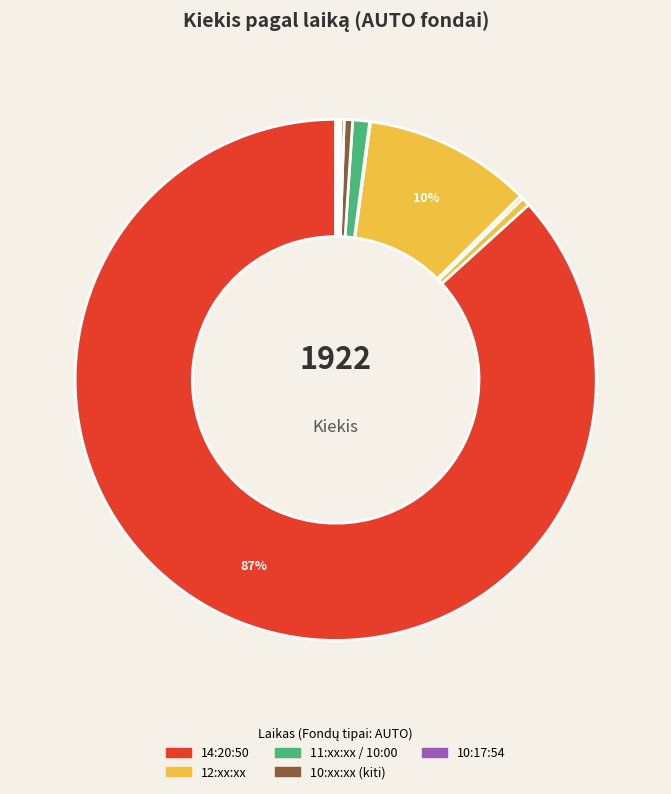

Rank the categories by value from lowest to highest.

11:53:03, 10:00:03, 10:11:42, 10:17:54, 12:51:02, 10:35:06, 12:58:52, 10:42:29, 11:24:48, 14:20:50 (25), 12:20:55, 14:20:50 (444), 14:20:50 (1198)